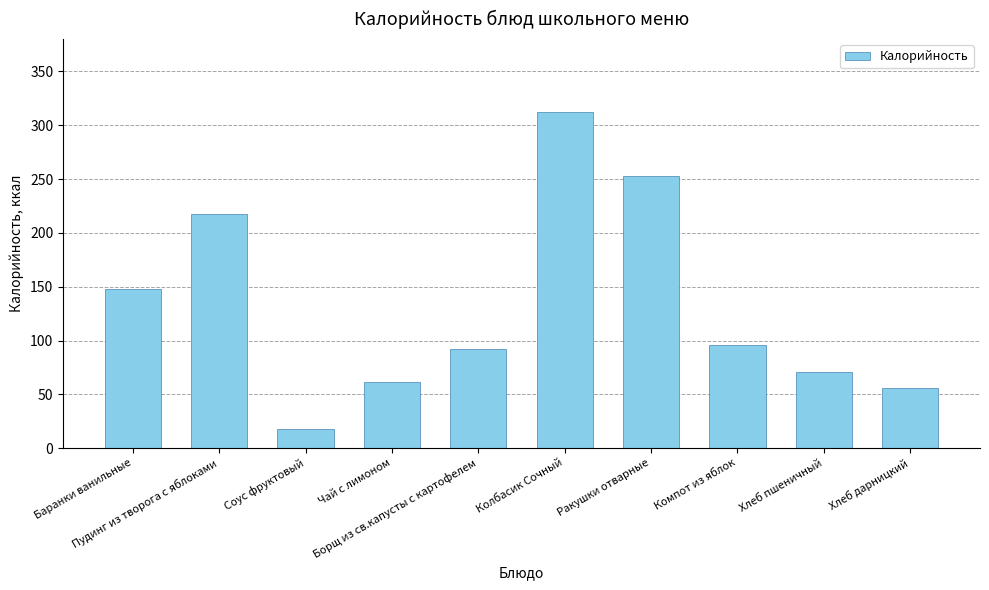

Between Соус фруктовый and Чай с лимоном, which is larger?

Чай с лимоном